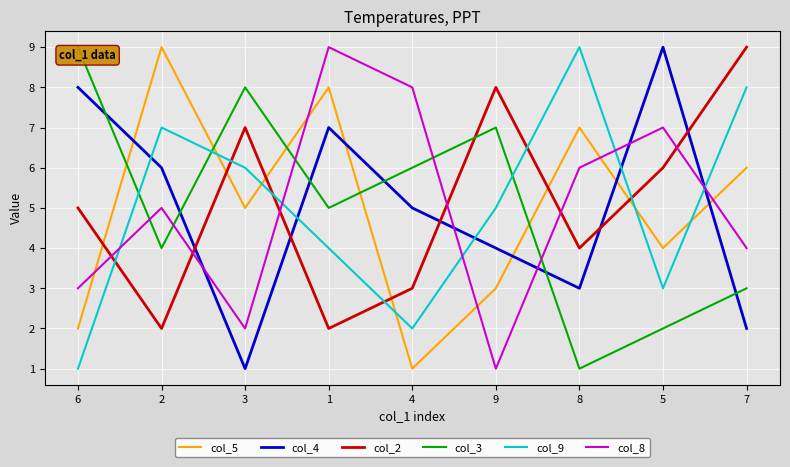

At which category does col_5 reach its first local valley?

3